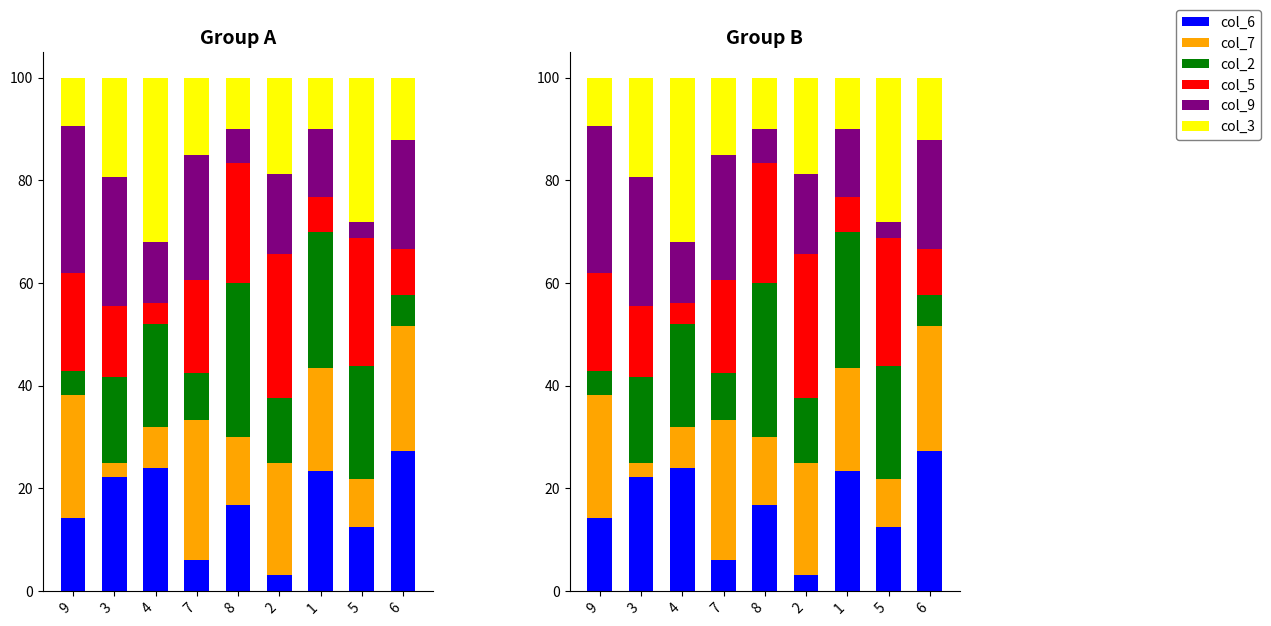

Reading right to left, extract all data points from this chart.

col_6: 27.3	12.5	23.3	3.1	16.7	6.1	24.0	22.2	14.3
col_7: 24.2	9.4	20.0	21.9	13.3	27.3	8.0	2.8	23.8
col_2: 6.1	21.9	26.7	12.5	30.0	9.1	20.0	16.7	4.8
col_5: 9.1	25.0	6.7	28.1	23.3	18.2	4.0	13.9	19.0
col_9: 21.2	3.1	13.3	15.6	6.7	24.2	12.0	25.0	28.6
col_3: 12.1	28.1	10.0	18.8	10.0	15.2	32.0	19.4	9.5